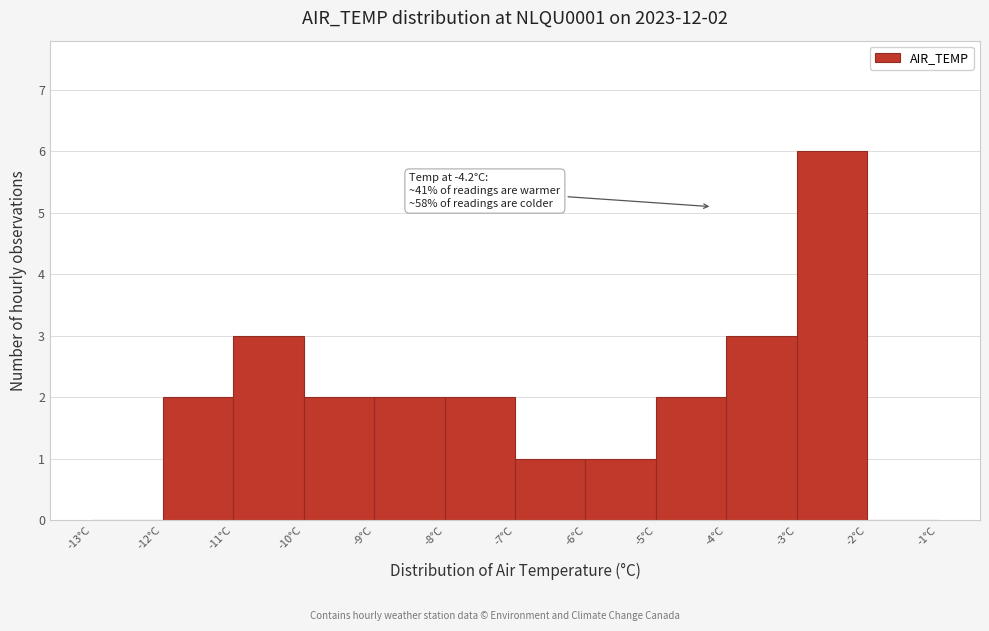

Which range on the x-axis has the tallest bar?

-3 to -2